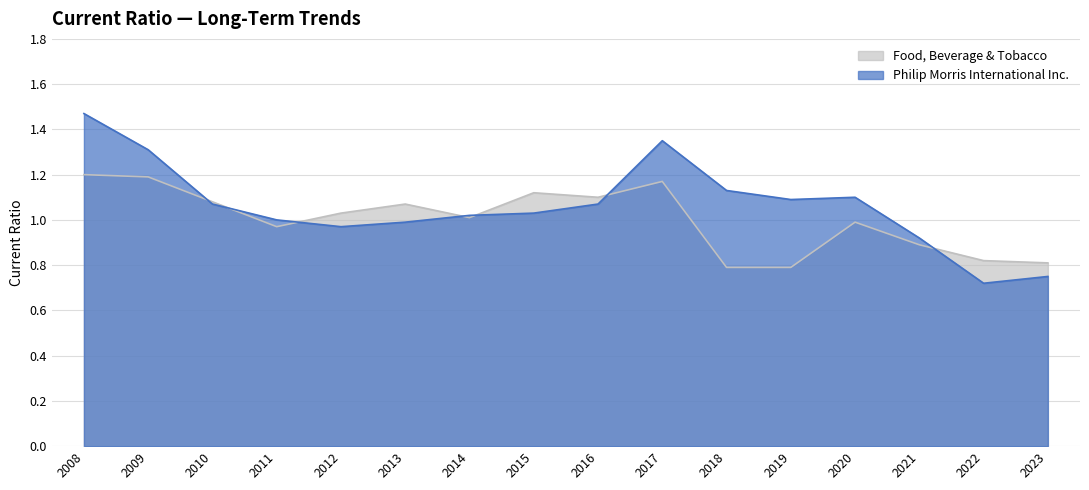

Where is Food, Beverage & Tobacco nearest to the value 0?

2019